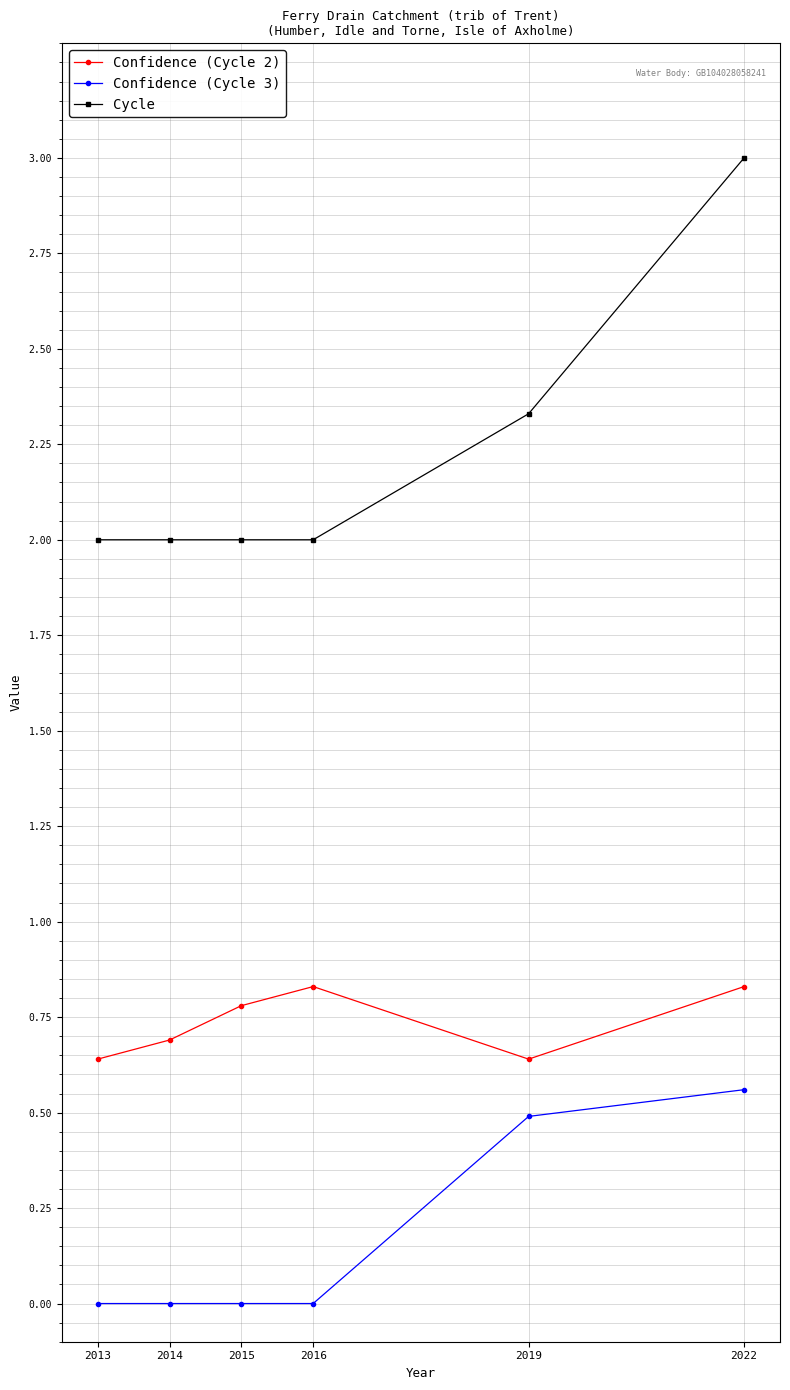

True or false: Cycle and Confidence (Cycle 3) intersect in this chart.

False